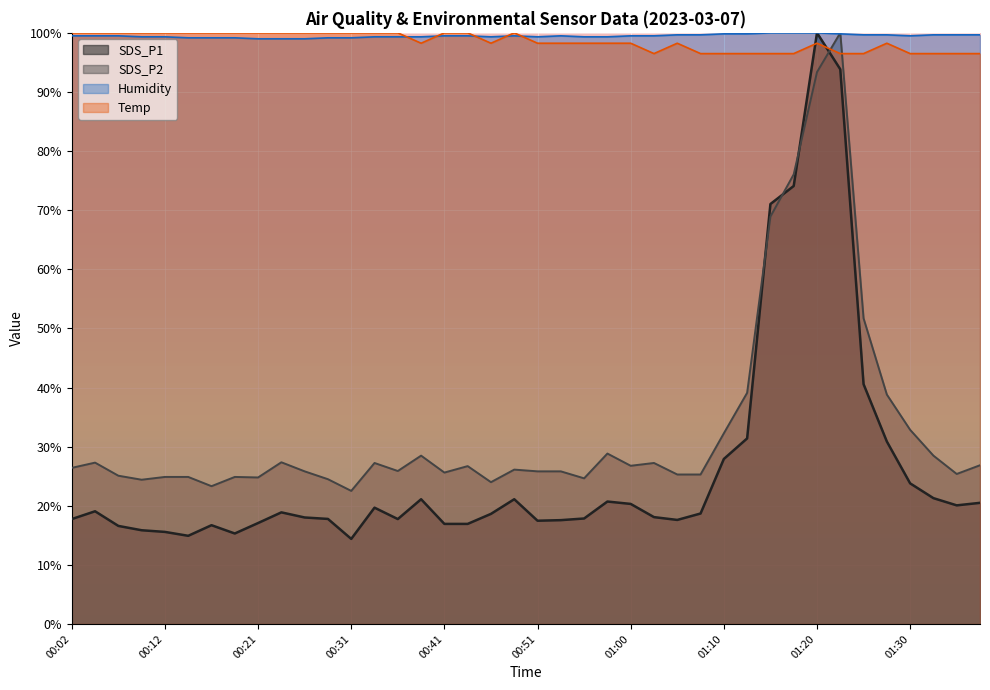

Reading left to right, what are all the values shown in this chart?

SDS_P1: 17.8	19.1	16.6	15.9	15.6	14.9	16.7	15.3	17.1	18.9	18.0	17.8	14.4	19.7	17.8	21.1	16.9	16.9	18.6	21.1	17.5	17.6	17.9	20.7	20.3	18.1	17.6	18.7	27.9	31.4	71.0	74.1	100.0	93.8	40.6	30.9	23.8	21.3	20.1	20.5
SDS_P2: 26.4	27.3	25.1	24.4	24.9	24.9	23.3	24.9	24.8	27.4	25.8	24.5	22.5	27.2	25.9	28.5	25.6	26.7	24.0	26.1	25.8	25.8	24.6	28.8	26.8	27.2	25.3	25.3	32.3	39.1	68.9	76.1	93.4	100.0	51.7	38.8	32.9	28.5	25.4	26.9
Humidity: 99.5	99.5	99.5	99.3	99.3	99.2	99.2	99.2	99.0	99.0	99.0	99.2	99.2	99.3	99.3	99.3	99.5	99.5	99.3	99.5	99.3	99.5	99.3	99.3	99.5	99.5	99.7	99.7	99.8	99.8	100.0	100.0	100.0	99.8	99.7	99.7	99.5	99.7	99.7	99.7
Temp: 100.0	100.0	100.0	100.0	100.0	100.0	100.0	100.0	100.0	100.0	100.0	100.0	100.0	100.0	100.0	98.2	100.0	100.0	98.2	100.0	98.2	98.2	98.2	98.2	98.2	96.5	98.2	96.5	96.5	96.5	96.5	96.5	98.2	96.5	96.5	98.2	96.5	96.5	96.5	96.5